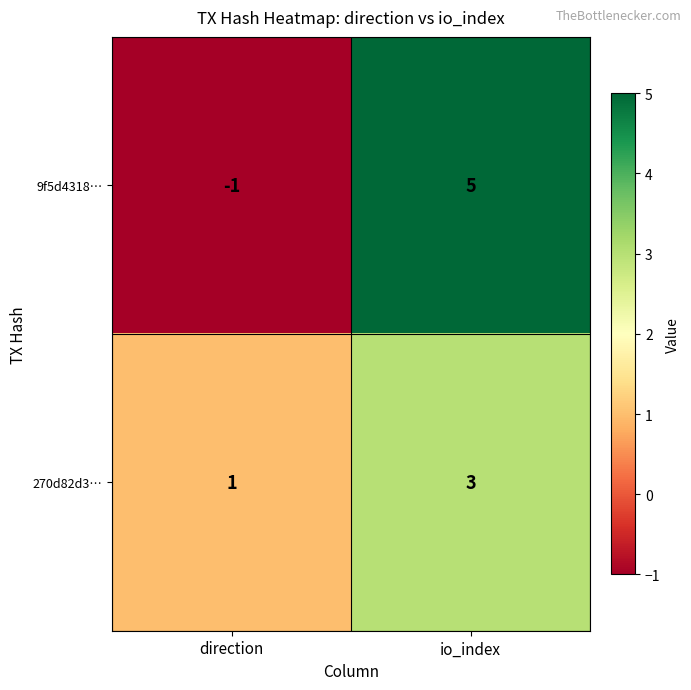

What is the minimum value shown in the chart?

-1